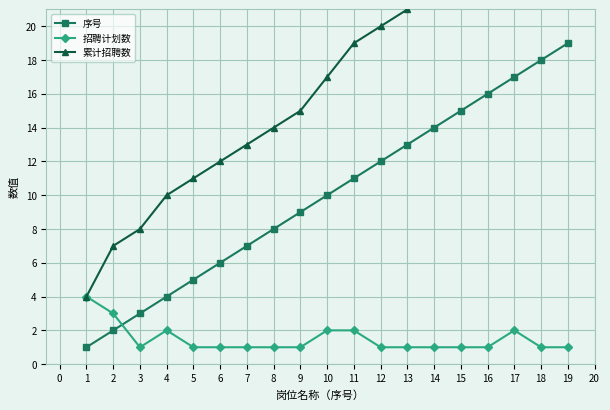

True or false: 招聘计划数 has more than 1 points higher than both neighbors.

True